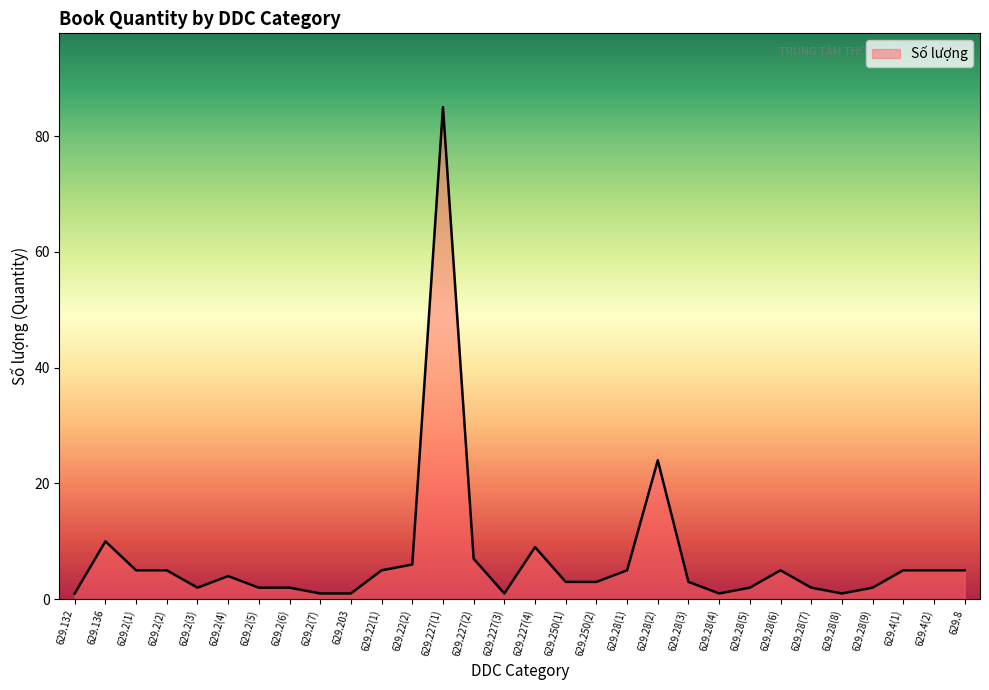

What is the smallest value displayed?

1